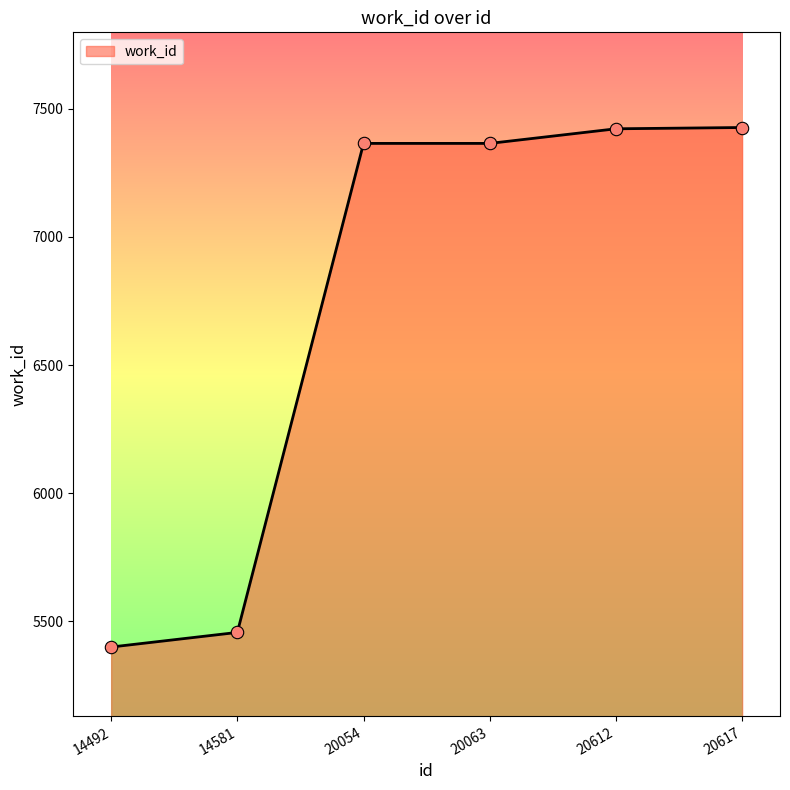

What is the ratio of the value at 14581 to the value at 20054?

0.7